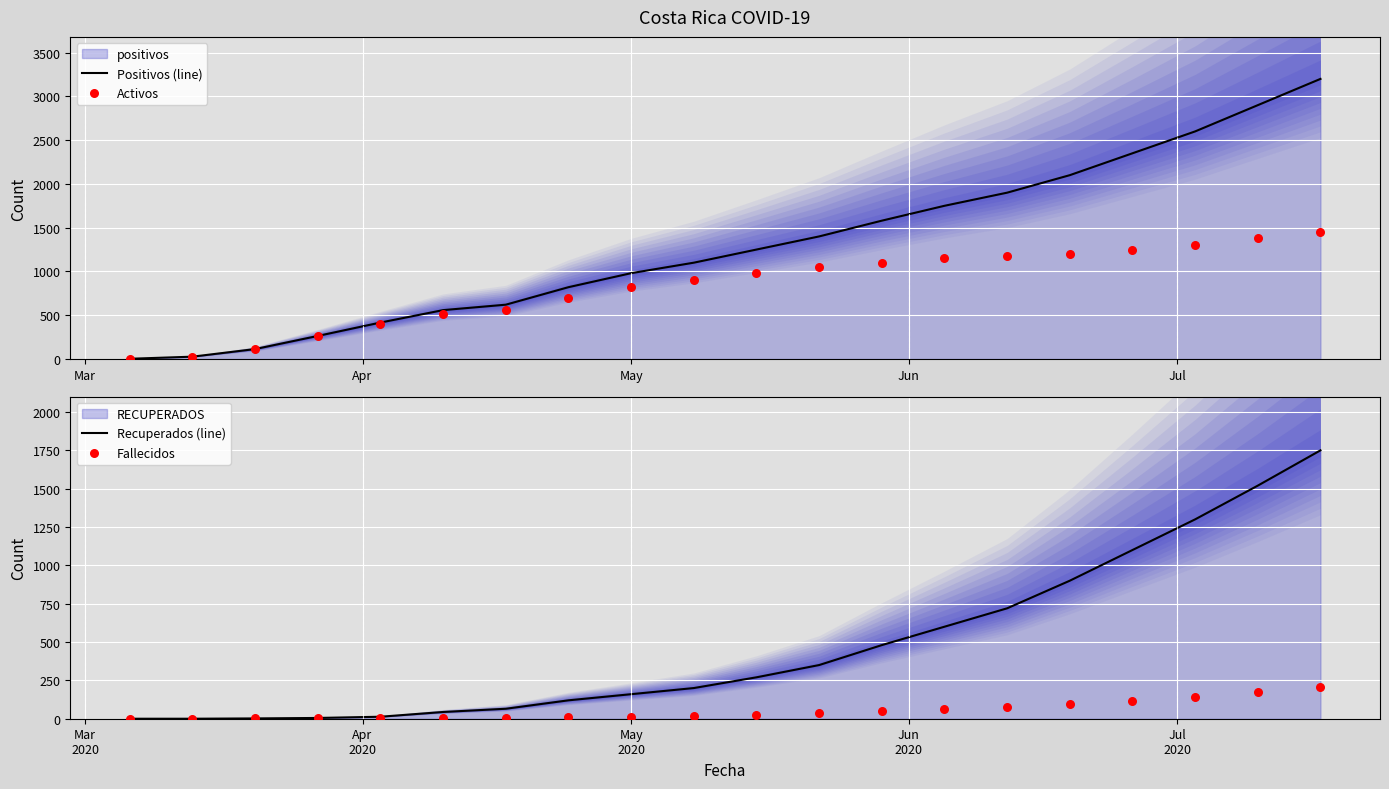

Which series has the widest spread of Y values?

Positivos (line)